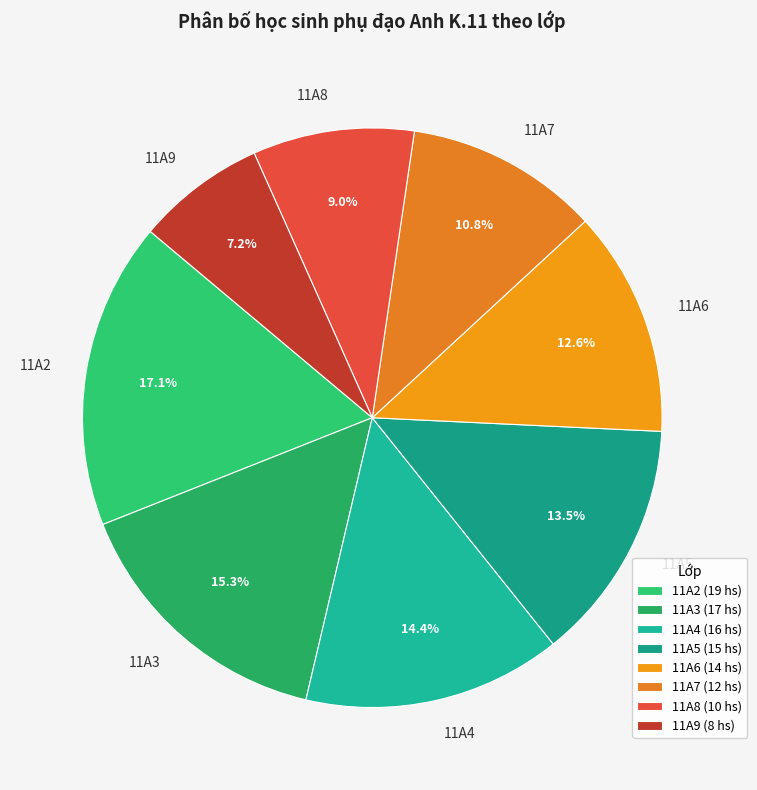

To the nearest percent, what is the difference between the 11A2 and 11A4 slice percentages?

3%